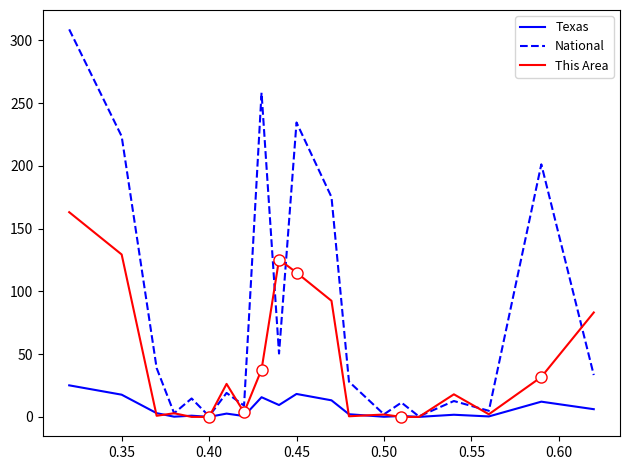

Which series has the largest total across all categories?

National